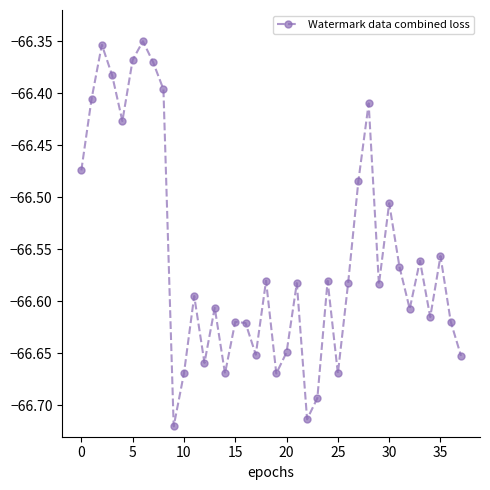

What is the difference between the maximum and minimum values?

0.4